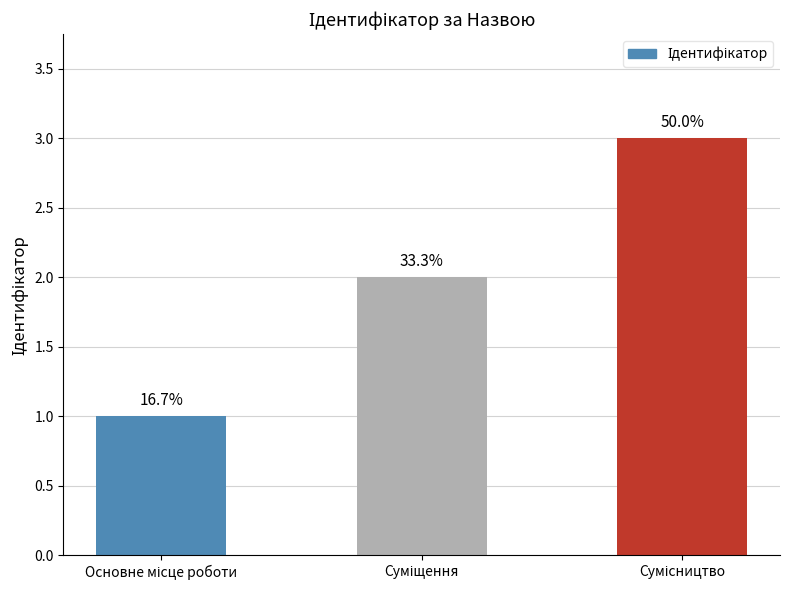

How many bars are there in total?

3